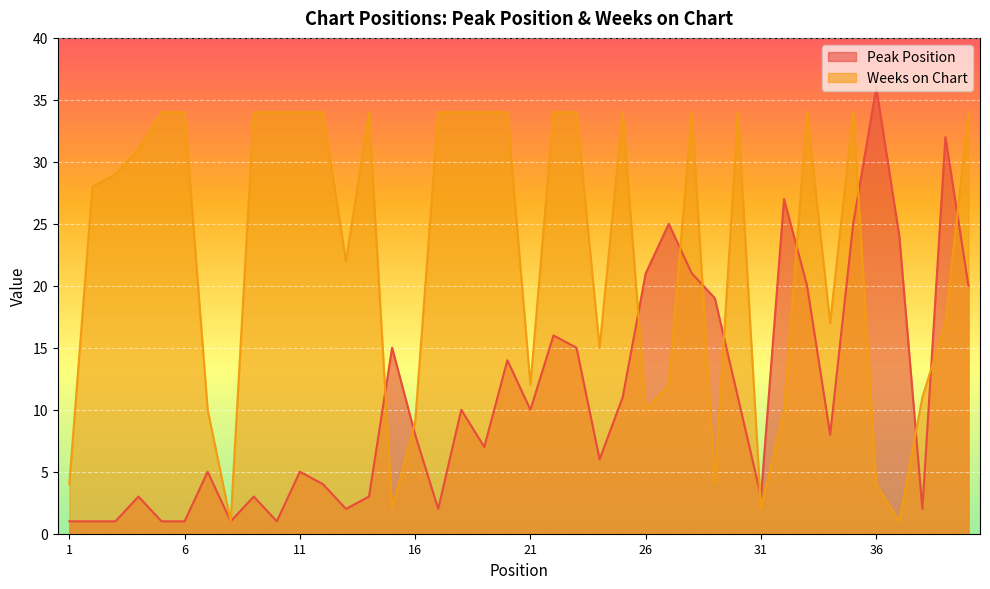

List the series in order of their peak value, lowest first.

Weeks on Chart, Peak Position